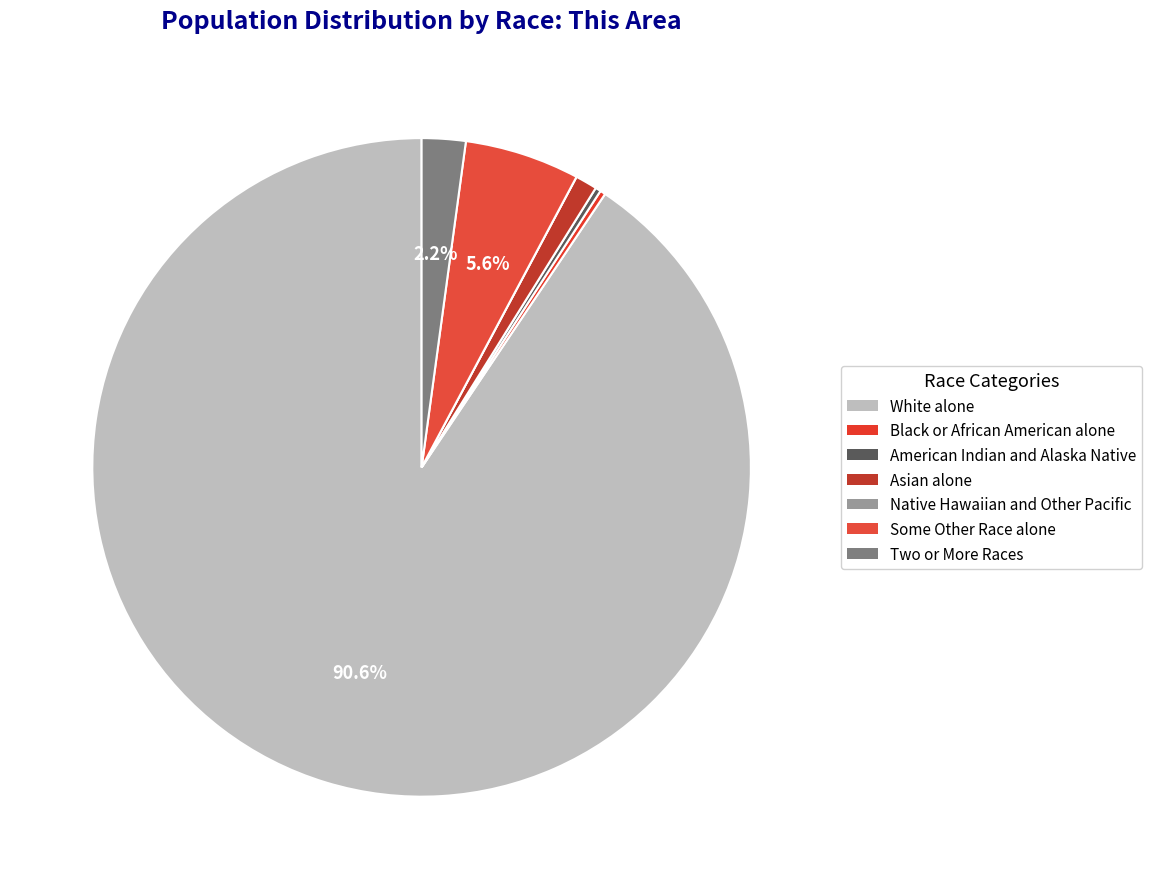

How many slices are in this pie chart?

7